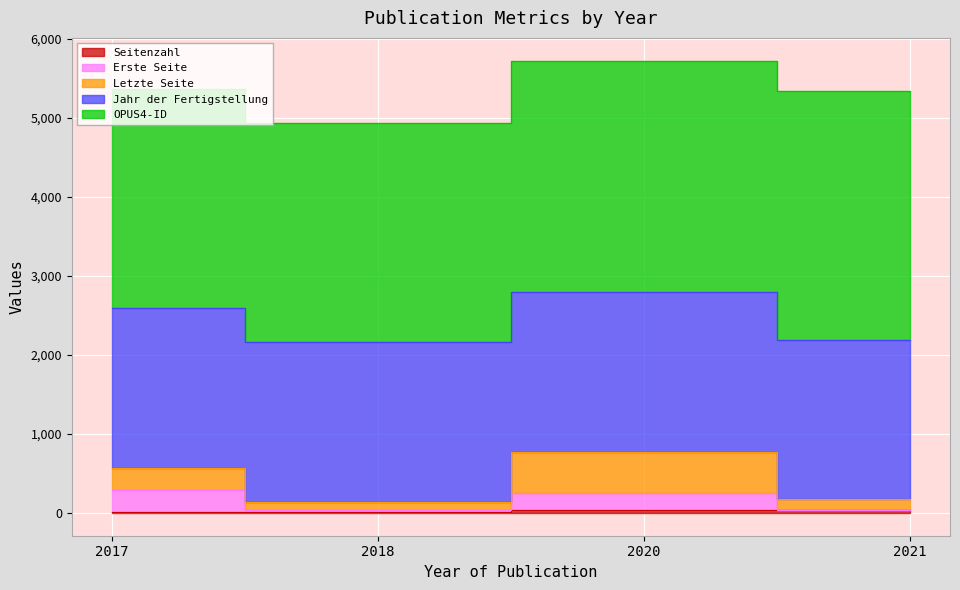

At which category is the sum across all series the highest?

2020